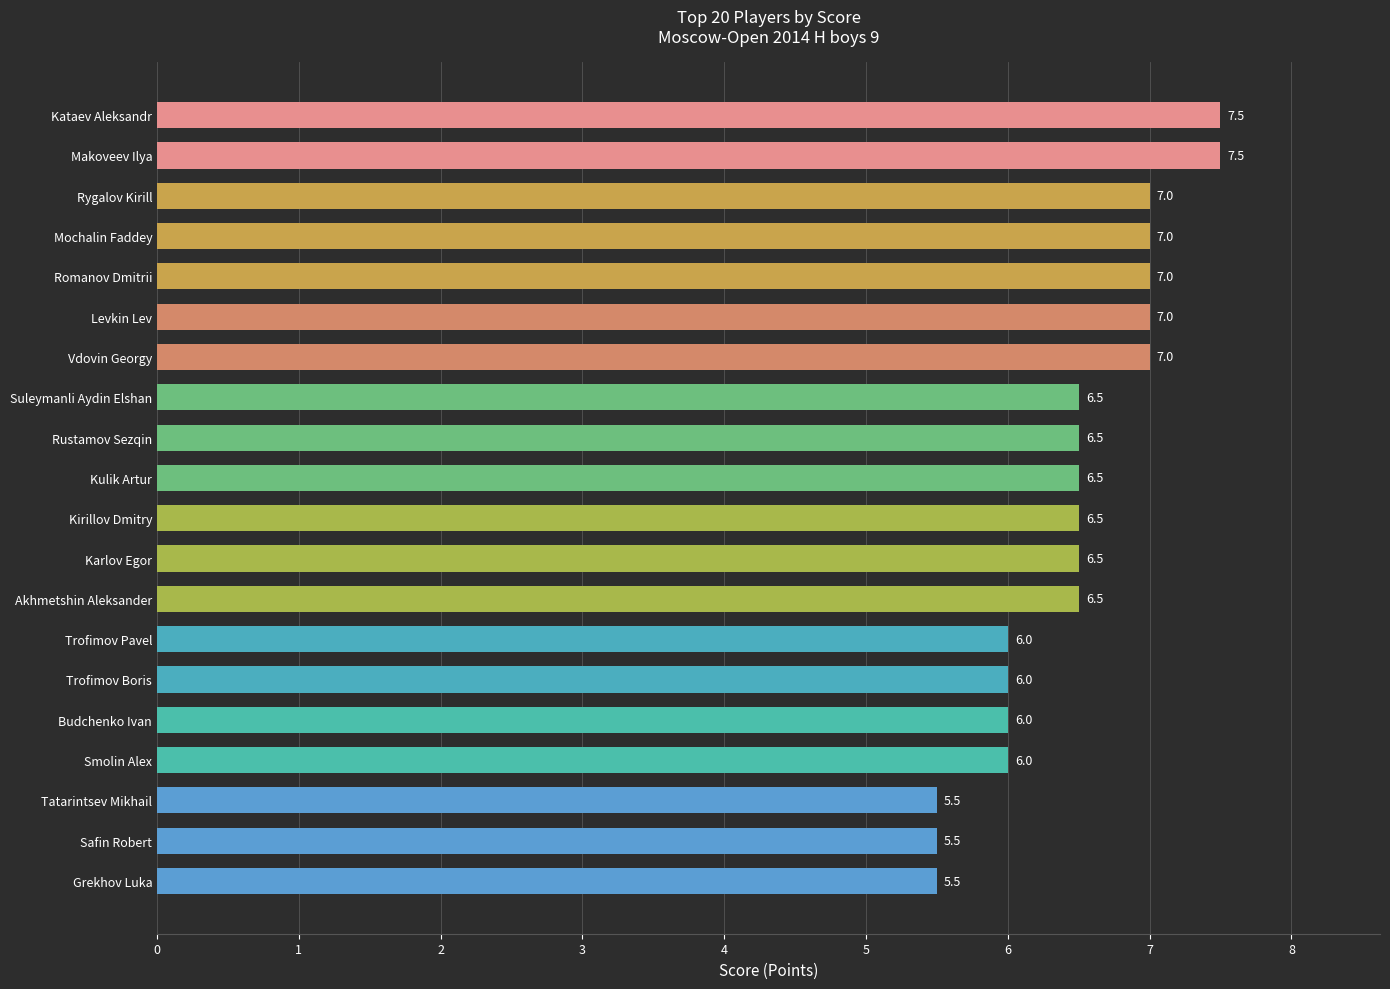

Does the chart contain stacked bars?

No